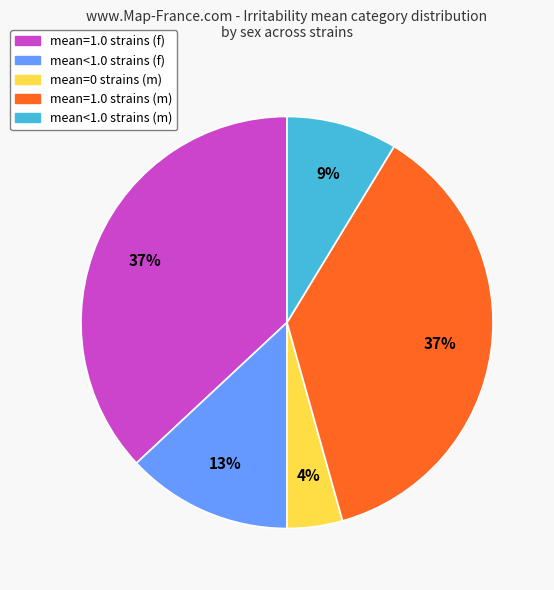

To the nearest percent, what is the difference between the largest and smallest slice percentages?

33%